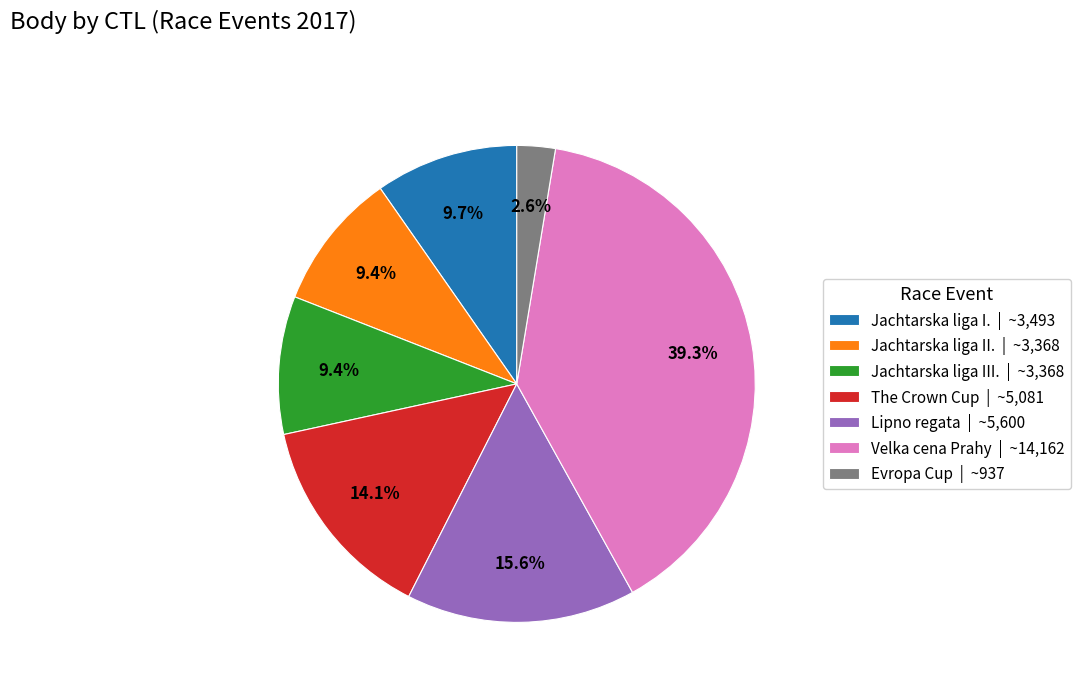

Does Jachtarska liga II. | ~3,368 represent more than half of the total?

No